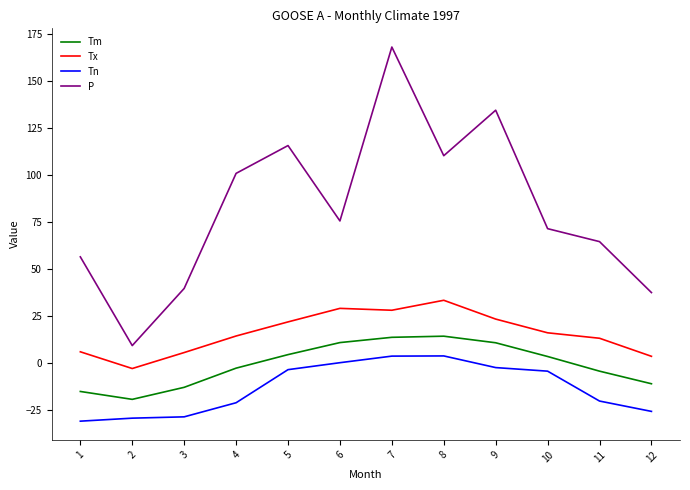

List the series in order of their peak value, lowest first.

Tn, Tm, Tx, P